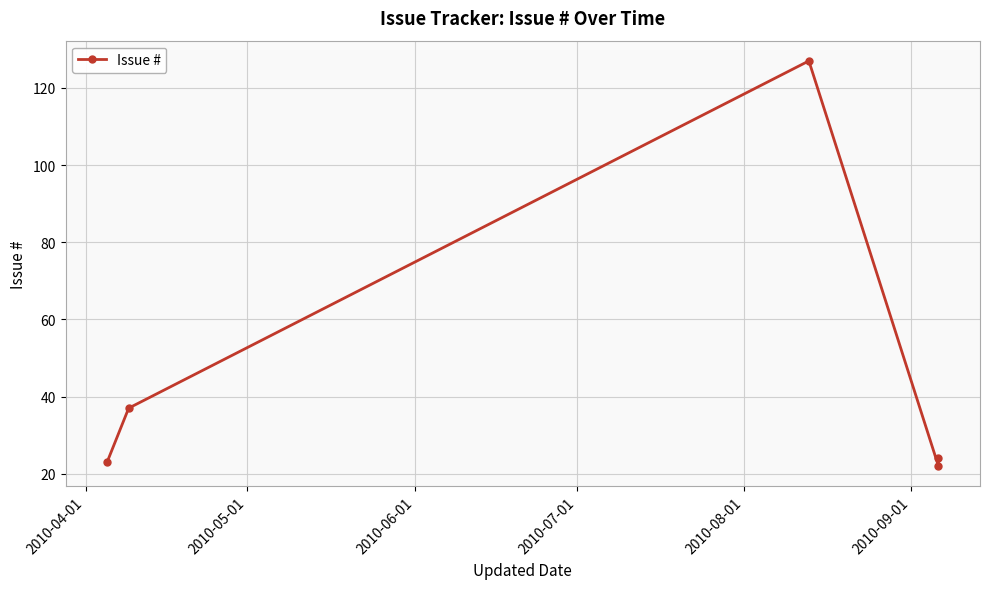

Between 2010-06-01 and 2010-04-01, which is larger?

2010-06-01